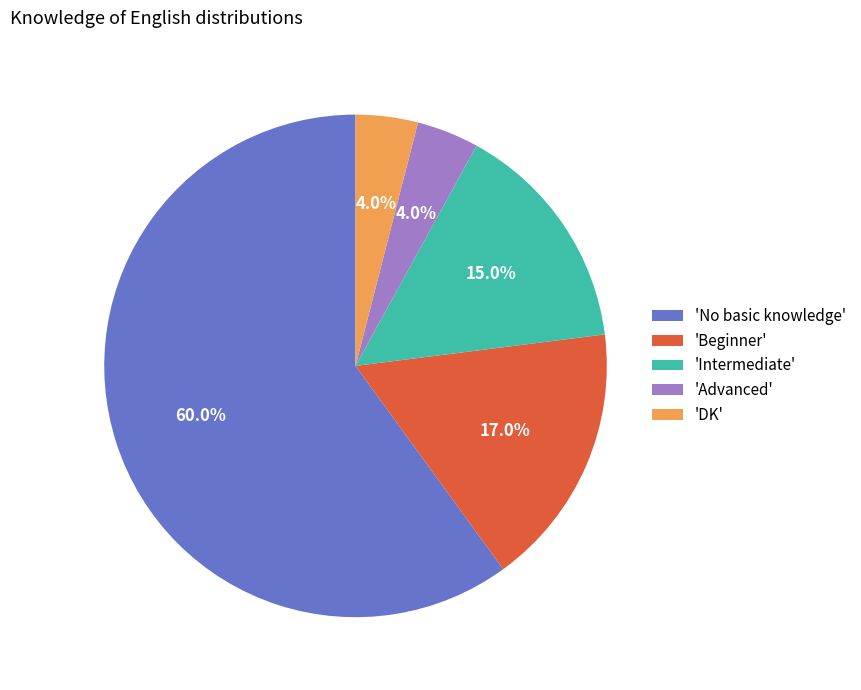

What portion of the pie excludes 'DK'?

96.0%